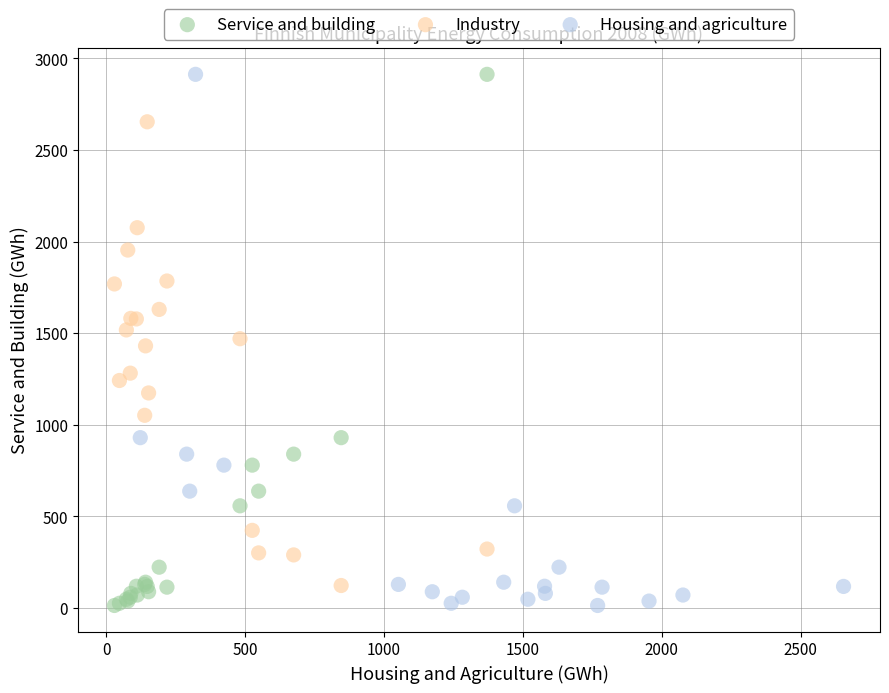

What are all the series names shown in the legend?

Service and building, Industry, Housing and agriculture